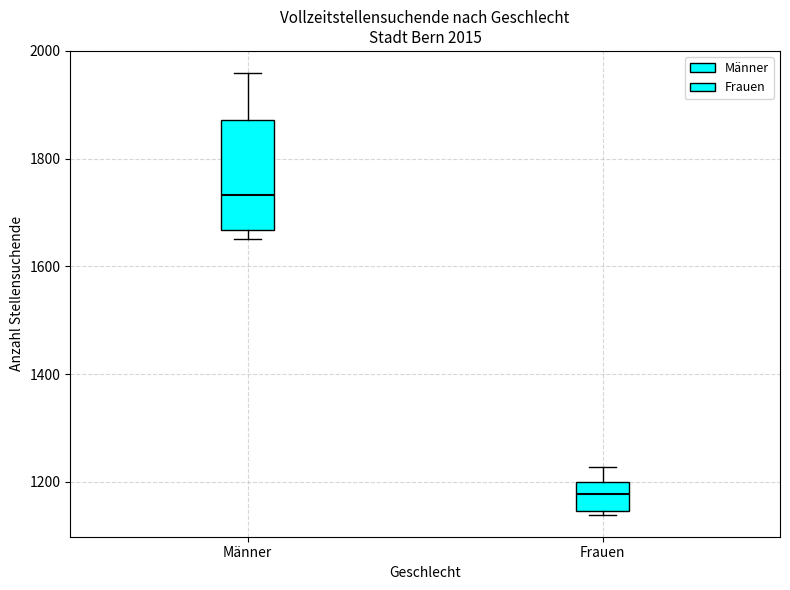

Which box is the tallest, from its lower edge to its upper edge?

Männer